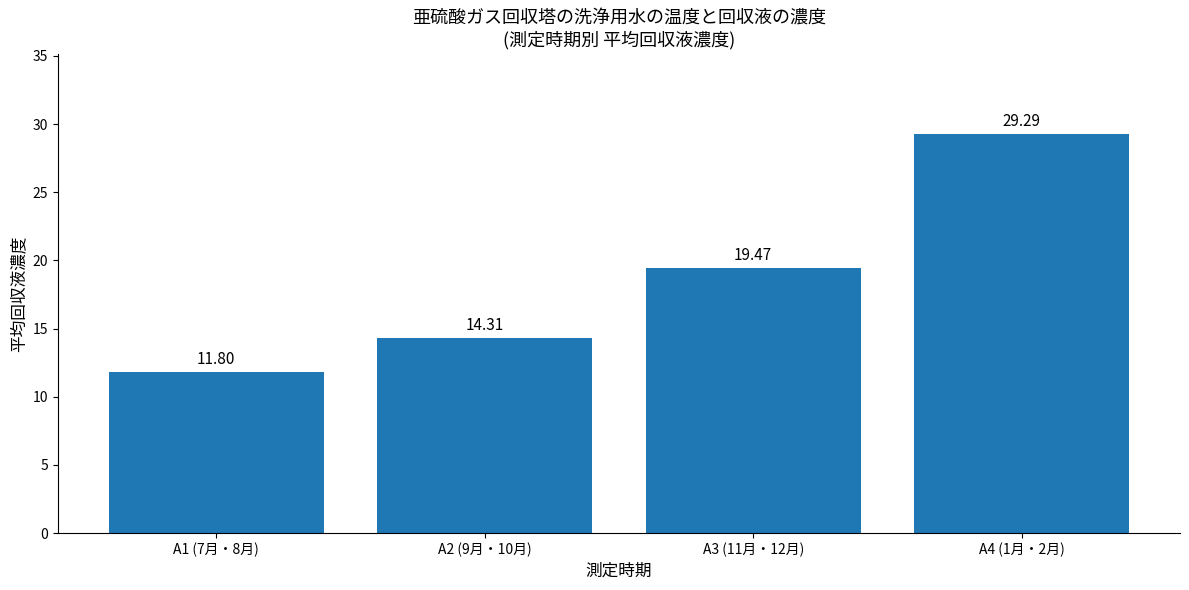

Does the chart contain any negative values?

No